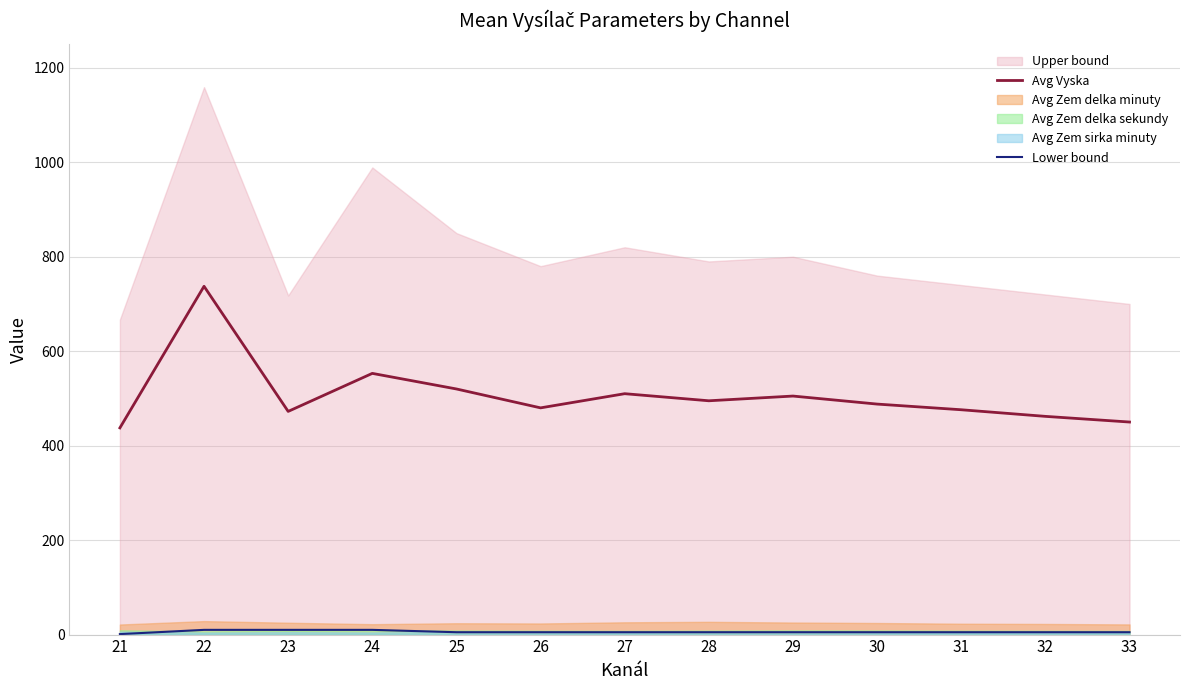

What is the difference between the highest and lowest values at 28?

490.0